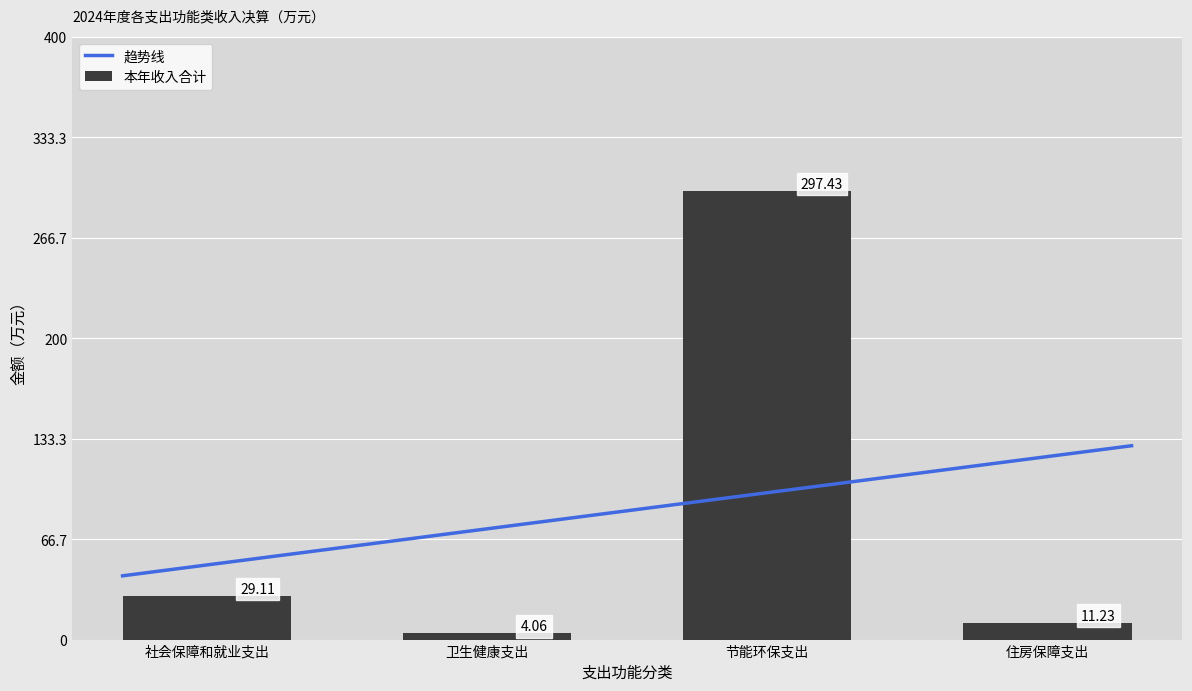

List the labels in order of value, smallest first.

卫生健康支出, 住房保障支出, 社会保障和就业支出, 节能环保支出